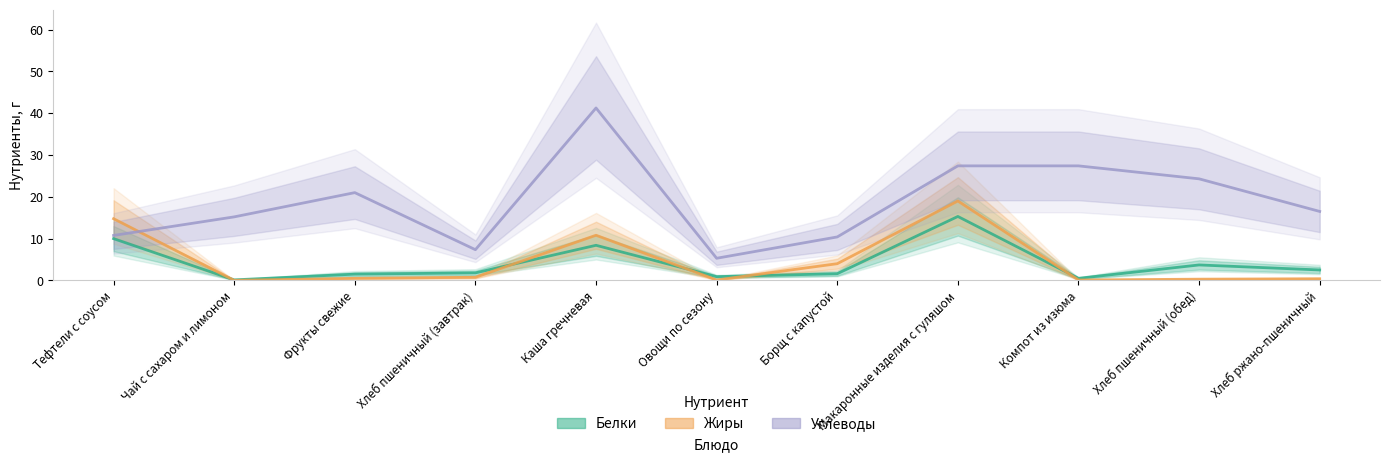

Is it true that Белки equals 0.5 at Компот из изюма?

True